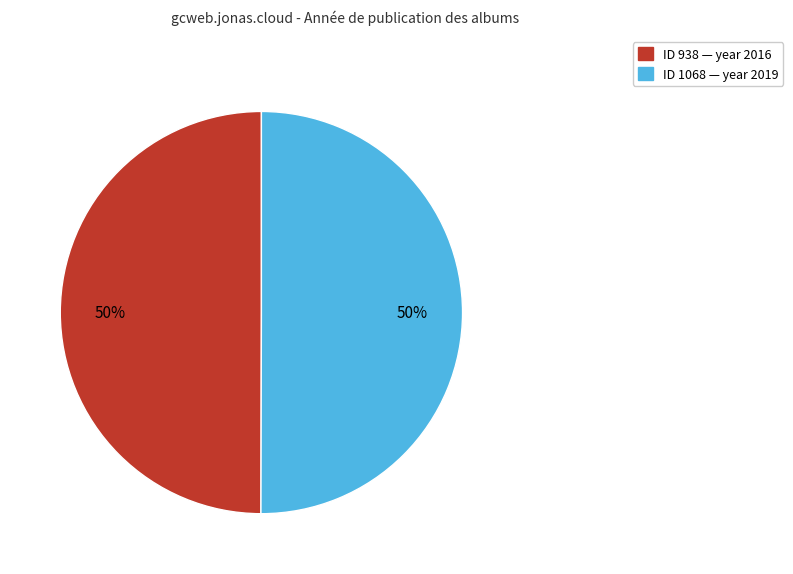

To the nearest percent, what is the average slice percentage?

50%